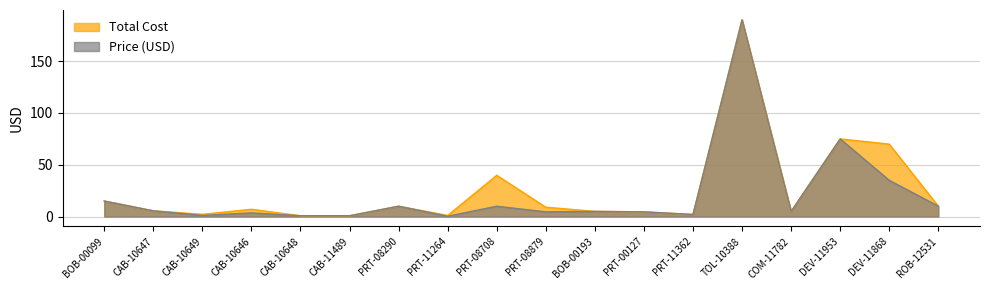

What is the sum of all Price (USD) values?

377.3